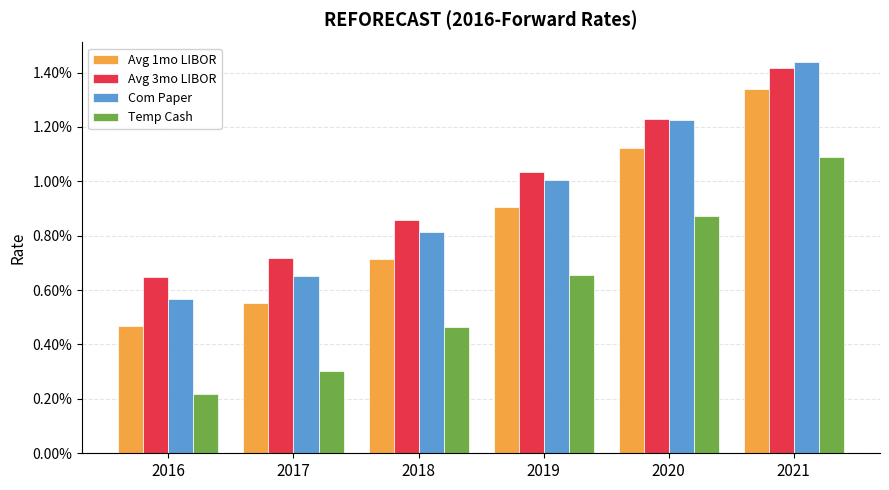

Reading left to right, transcribe all the data shown in this chart.

Avg 1mo LIBOR: 0.0	0.0	0.0	0.0	0.0	0.0
Avg 3mo LIBOR: 0.0	0.0	0.0	0.0	0.0	0.0
Com Paper: 0.0	0.0	0.0	0.0	0.0	0.0
Temp Cash: 0.0	0.0	0.0	0.0	0.0	0.0